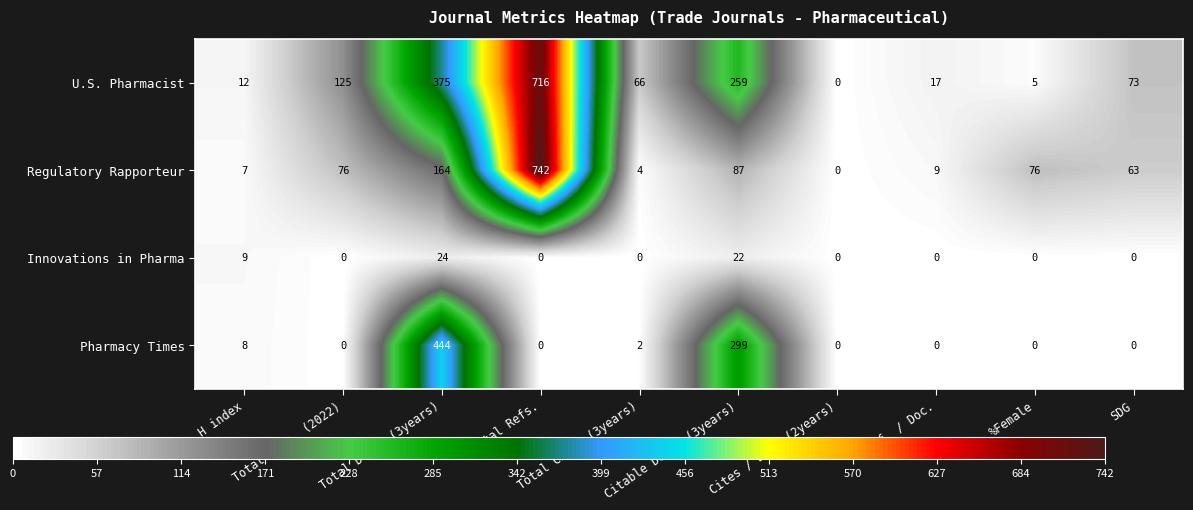

Rank the series by their maximum value, from highest to lowest.

Regulatory Rapporteur, U.S. Pharmacist, Pharmacy Times, Innovations in Pharma